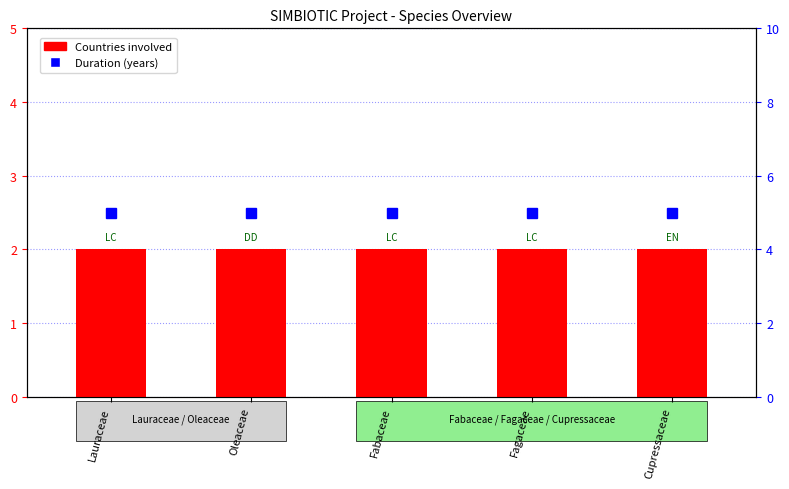

What is the label of the 4th bar from the left?

Fagaceae